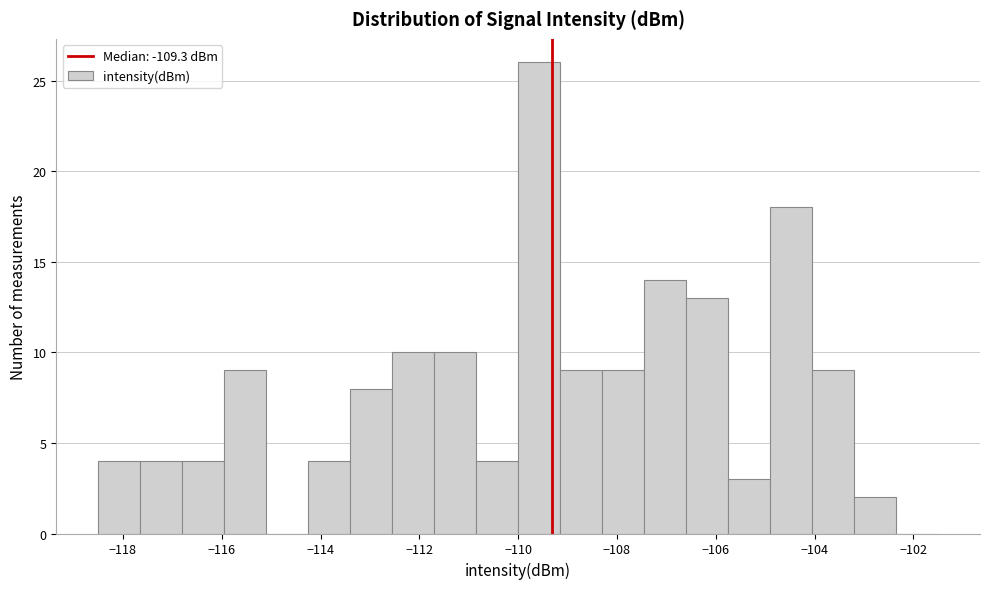

Reading left to right, transcribe this chart: for each bar, give the range it covers on the x-axis and its height. Neither the bar edges nor the heights are printed on the chart, so give them approximately, as read against the axes.

-118.50 to -117.65: 4
-117.65 to -116.80: 4
-116.80 to -115.95: 4
-115.95 to -115.10: 9
-115.10 to -114.25: 0
-114.25 to -113.40: 4
-113.40 to -112.55: 8
-112.55 to -111.70: 10
-111.70 to -110.85: 10
-110.85 to -110.00: 4
-110.00 to -109.15: 26
-109.15 to -108.30: 9
-108.30 to -107.45: 9
-107.45 to -106.60: 14
-106.60 to -105.75: 13
-105.75 to -104.90: 3
-104.90 to -104.05: 18
-104.05 to -103.20: 9
-103.20 to -102.35: 2
-102.35 to -101.50: 0